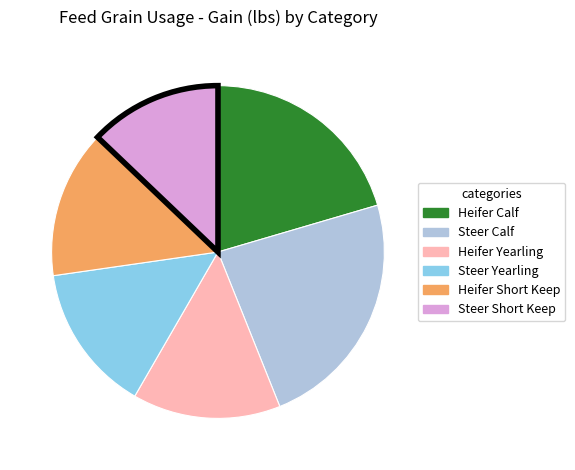

Is there any slice that represents more than half of the pie?

No